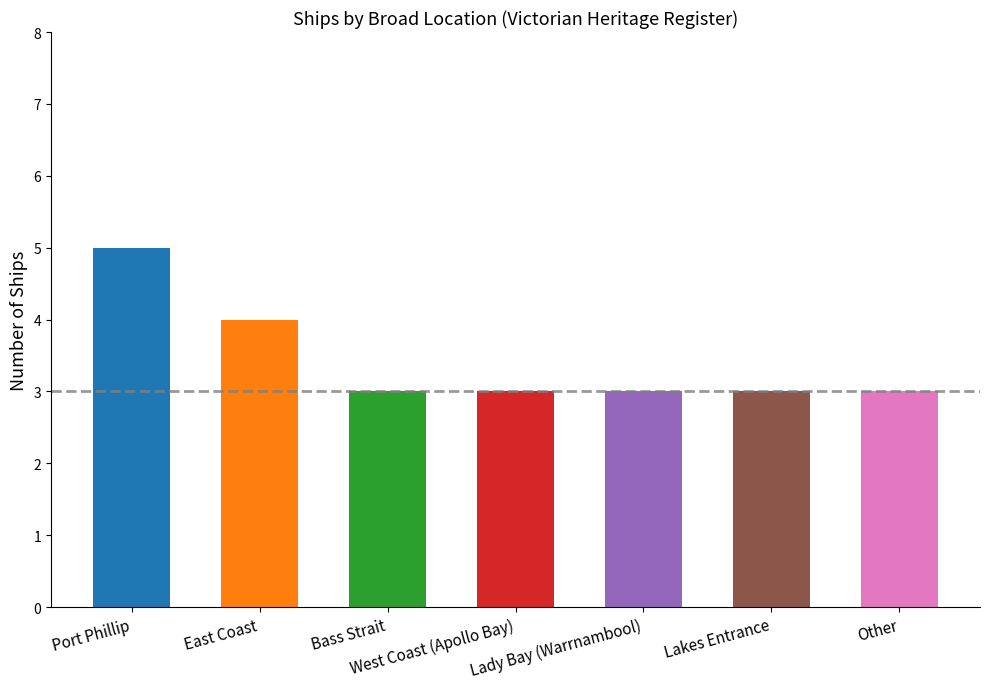

What is the difference between the values at Other and East Coast?

1